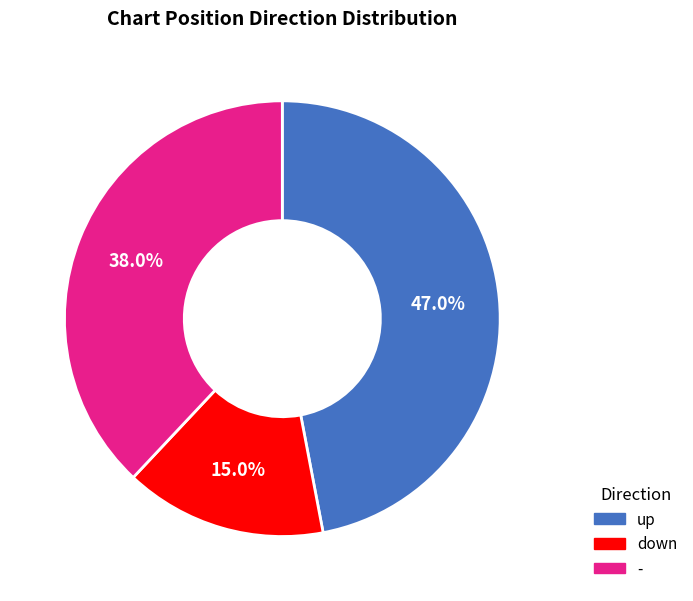

Does down account for over 50% of the chart?

No